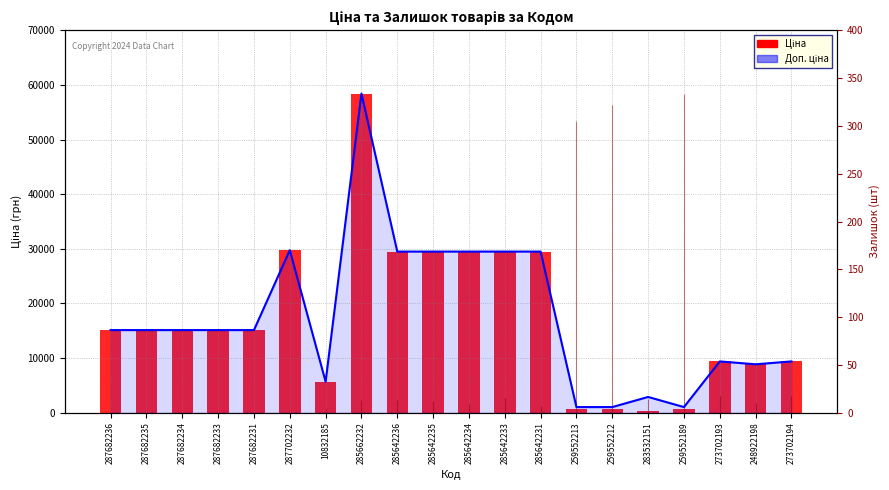

How many data points does each series have?

20